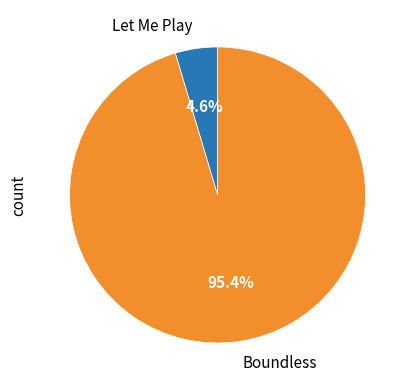

Which slice is the smallest?

Let Me Play